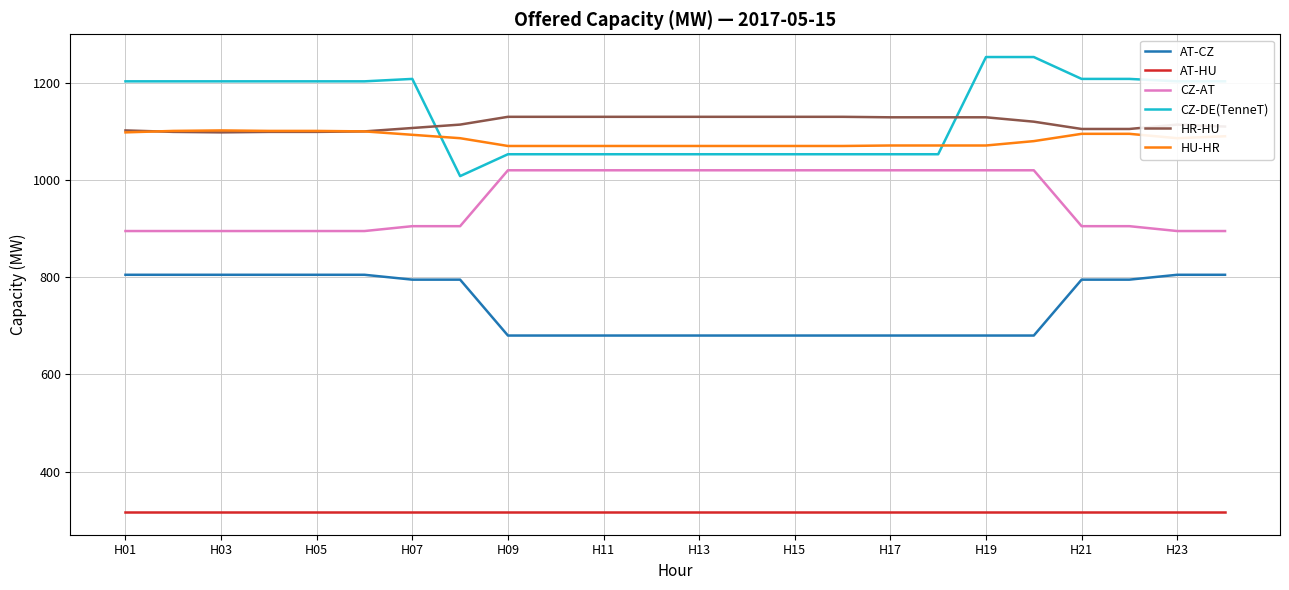

True or false: CZ-DE(TenneT) and AT-CZ cross at least once.

False